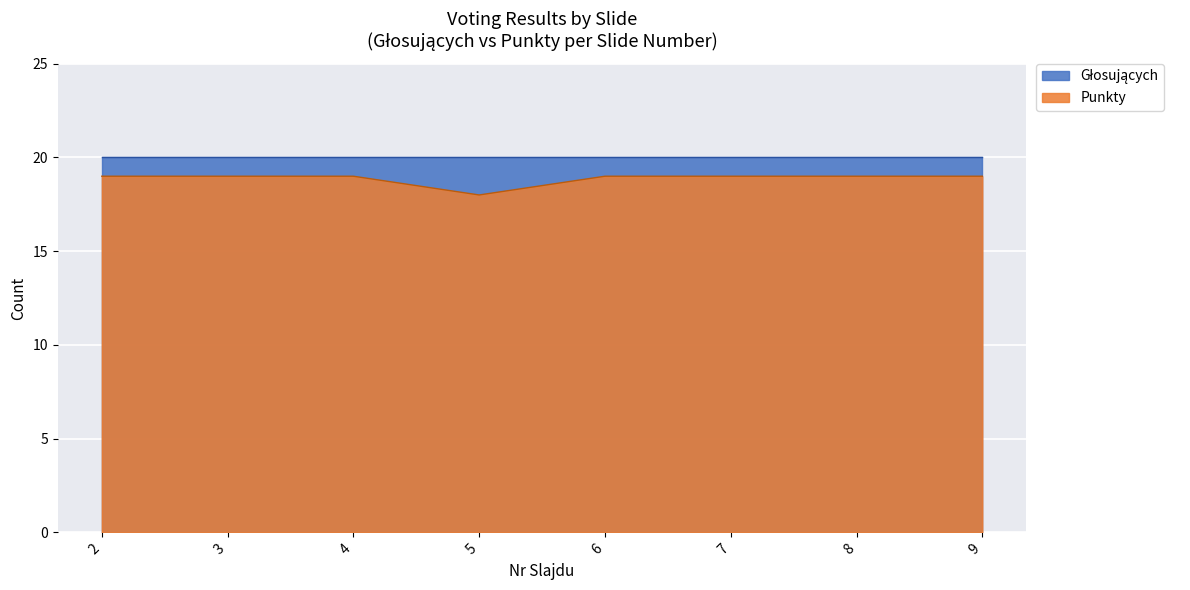

The value at 5 is 18. True or false?

True